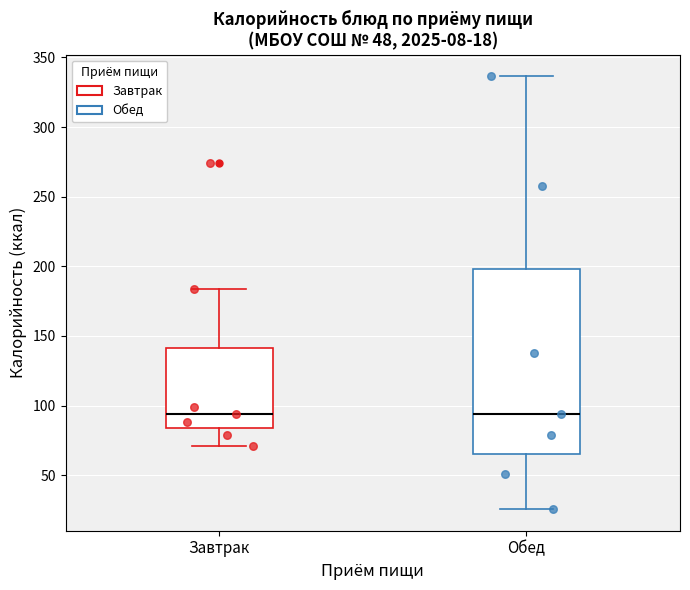

Which box is the tallest, from its lower edge to its upper edge?

Обед